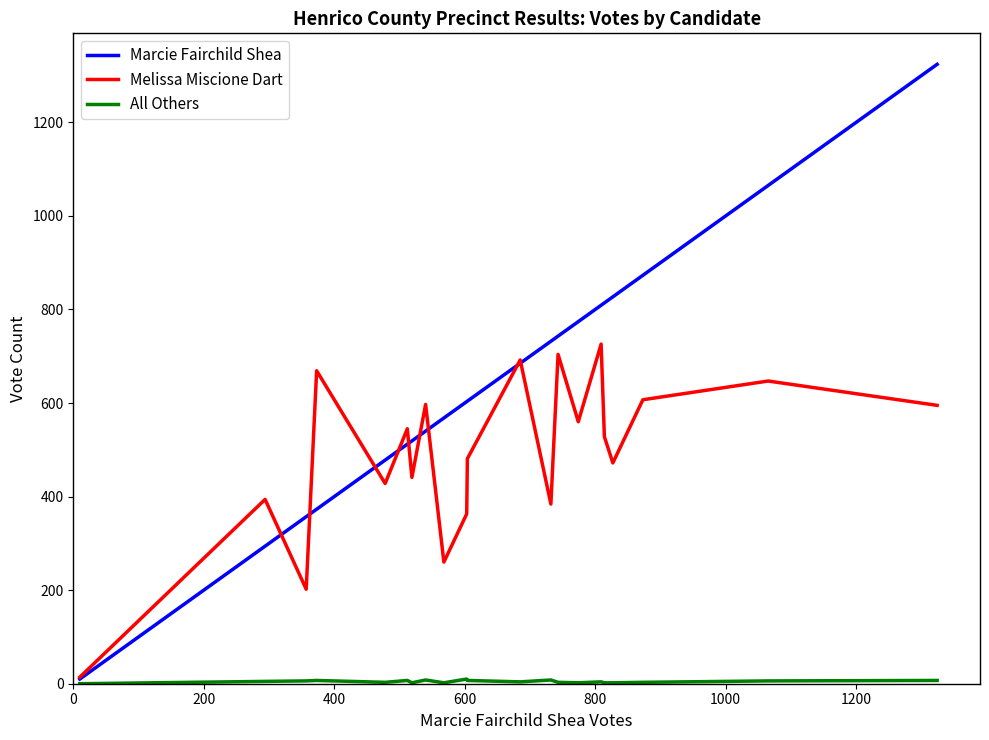

Which series has the largest total across all categories?

Marcie Fairchild Shea